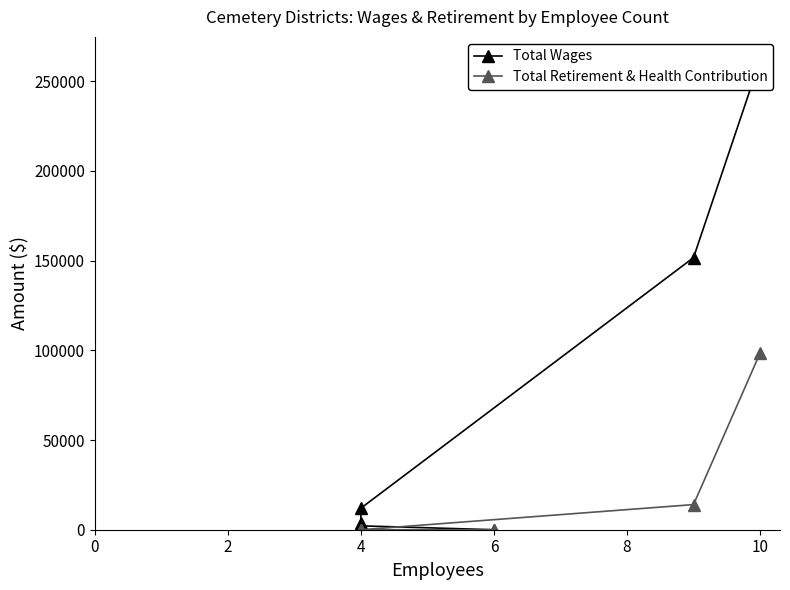

True or false: Total Retirement & Health Contribution and Total Wages intersect in this chart.

False